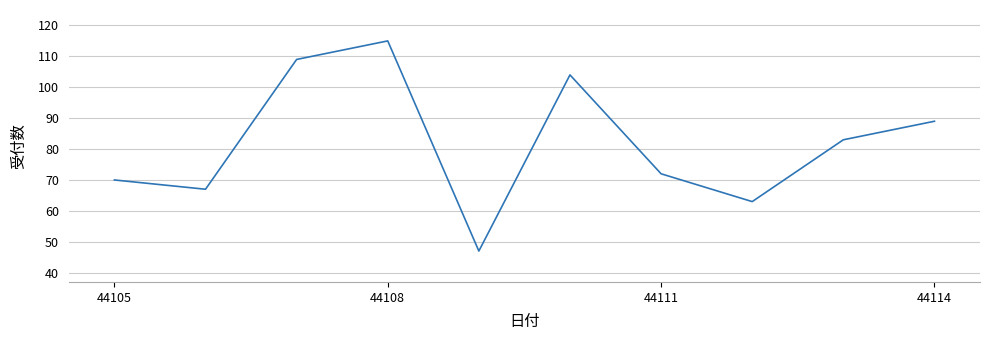

What is the maximum value shown in the chart?

115